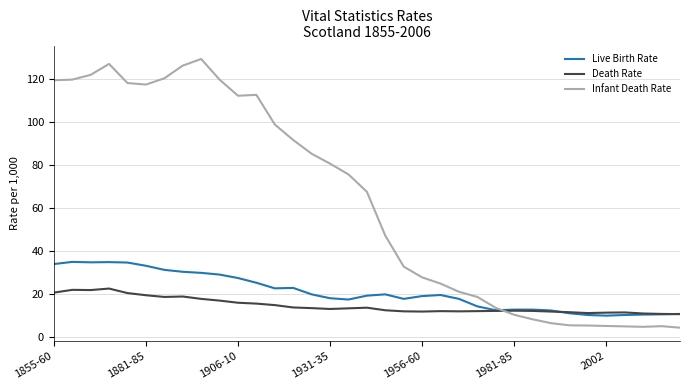

What is the greatest value displayed?

129.5